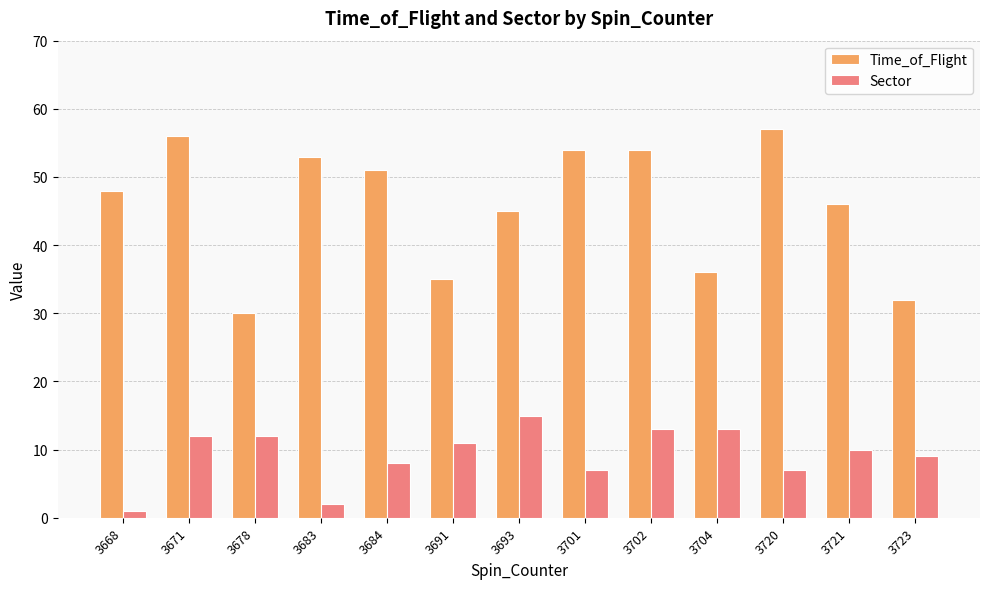

What is the greatest value displayed?

57